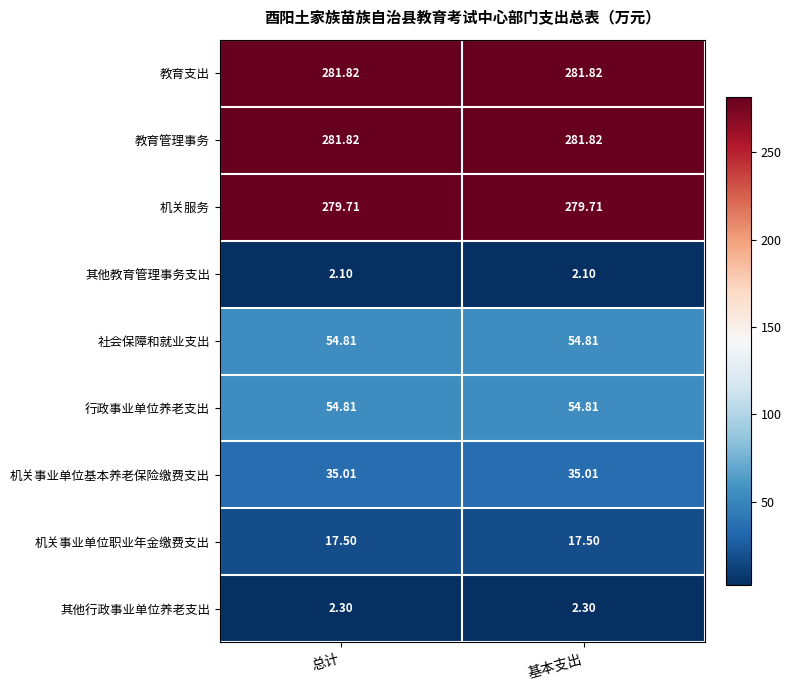

Is the value of 机关事业单位基本养老保险缴费支出 at 基本支出 greater than the value of 社会保障和就业支出 at 总计?

No